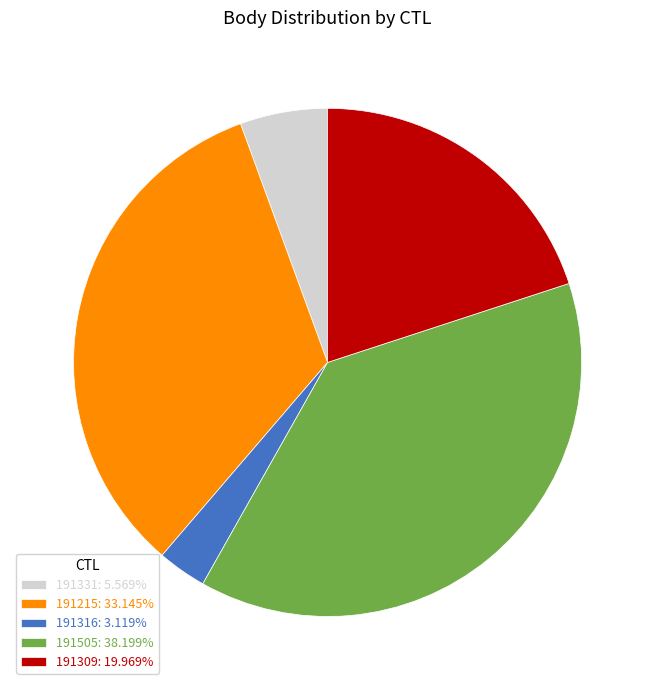

The 191215 slice represents 33% of the pie. True or false?

True